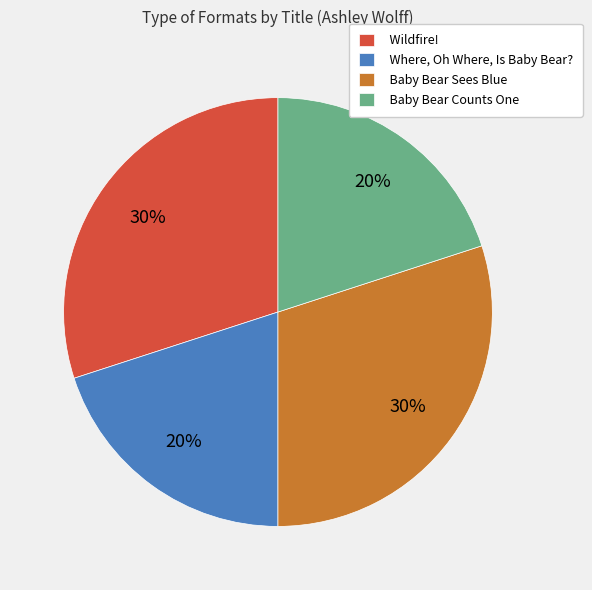

Does Baby Bear Counts One account for over 50% of the chart?

No